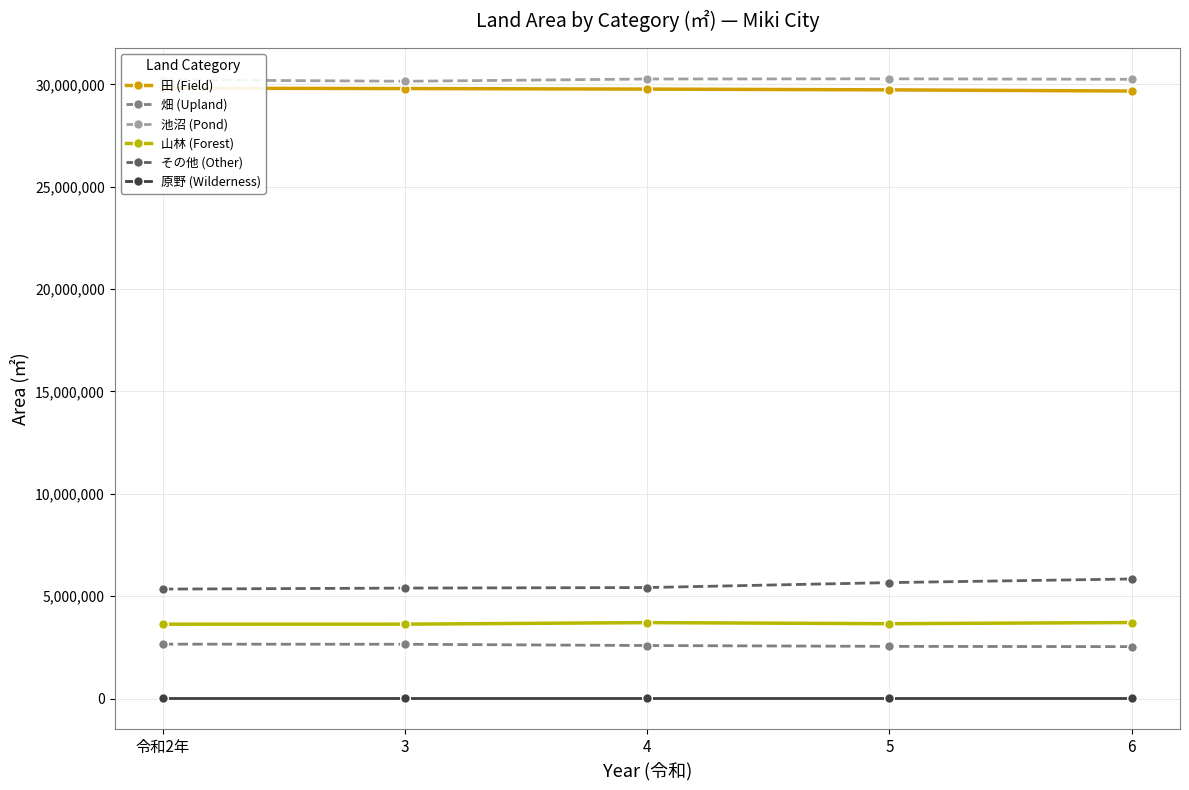

Reading left to right, what are all the values shown in this chart?

田 (Field): 29817078	29798722	29771736	29734932	29677277
畑 (Upland): 2657457	2652137	2590305	2549510	2536022
池沼 (Pond): 30225009	30154993	30264992	30274854	30249295
山林 (Forest): 3632395	3634281	3709987	3656936	3713545
その他 (Other): 5346815	5396760	5422850	5664600	5841724
原野 (Wilderness): 15622	15622	15622	15622	15622